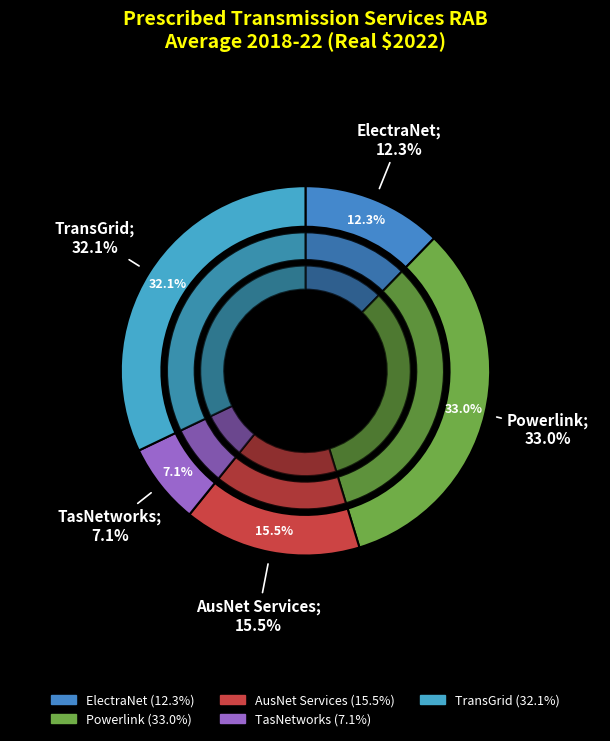

What percentage do TasNetworks and AusNet Services together represent?

22.6%